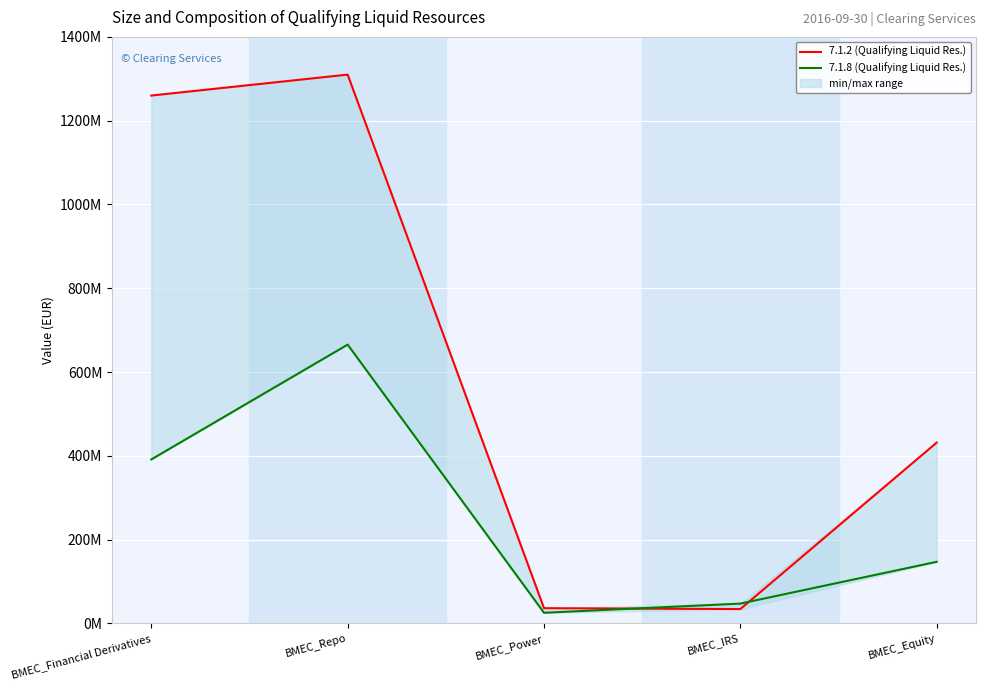

At which label does 7.1.2 (Qualifying Liquid Res.) reach its peak?

BMEC_Repo